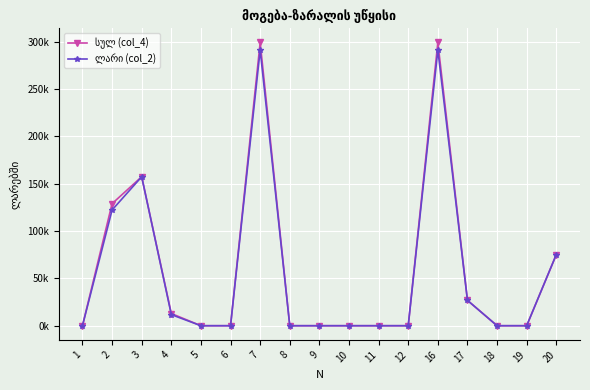

Which category has the highest value in the ლარი (col_2) series?

7